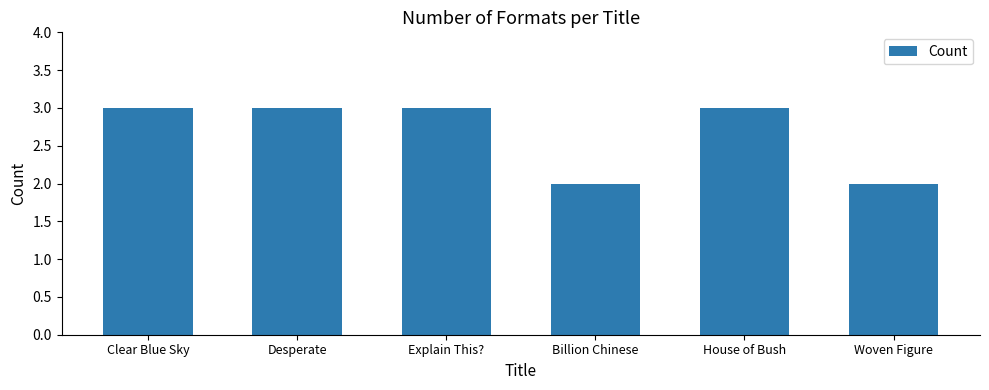

Reading left to right, what are all the values shown in this chart?

Clear Blue Sky=3	Desperate=3	Explain This?=3	Billion Chinese=2	House of Bush=3	Woven Figure=2